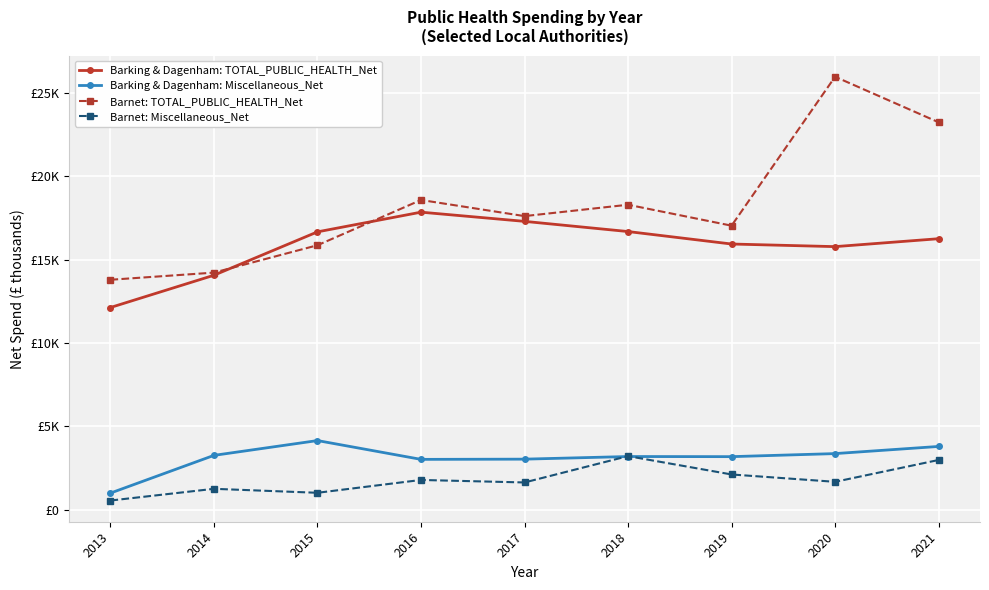

Is the value of Barnet: TOTAL_PUBLIC_HEALTH_Net at 2021 greater than the value of Barking & Dagenham: TOTAL_PUBLIC_HEALTH_Net at 2013?

Yes